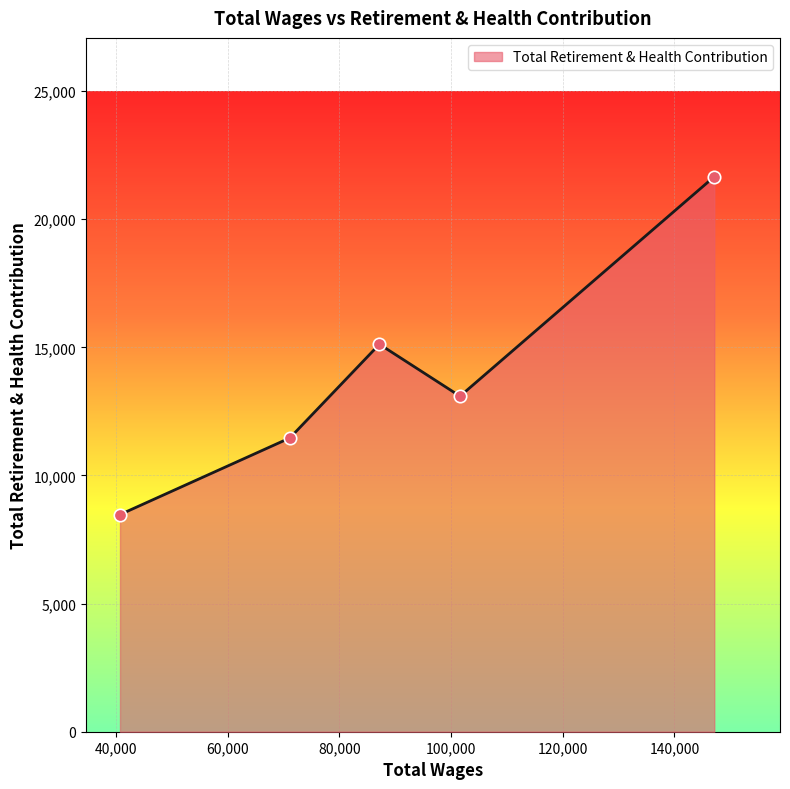

What is the difference between the second highest and second lowest values?

3657